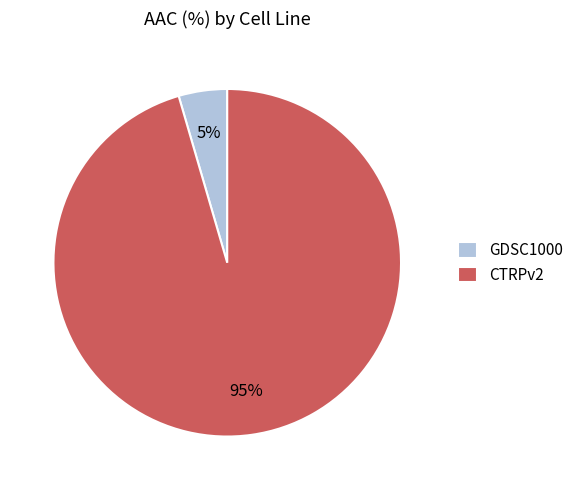

To the nearest percent, what is the average slice percentage?

50%